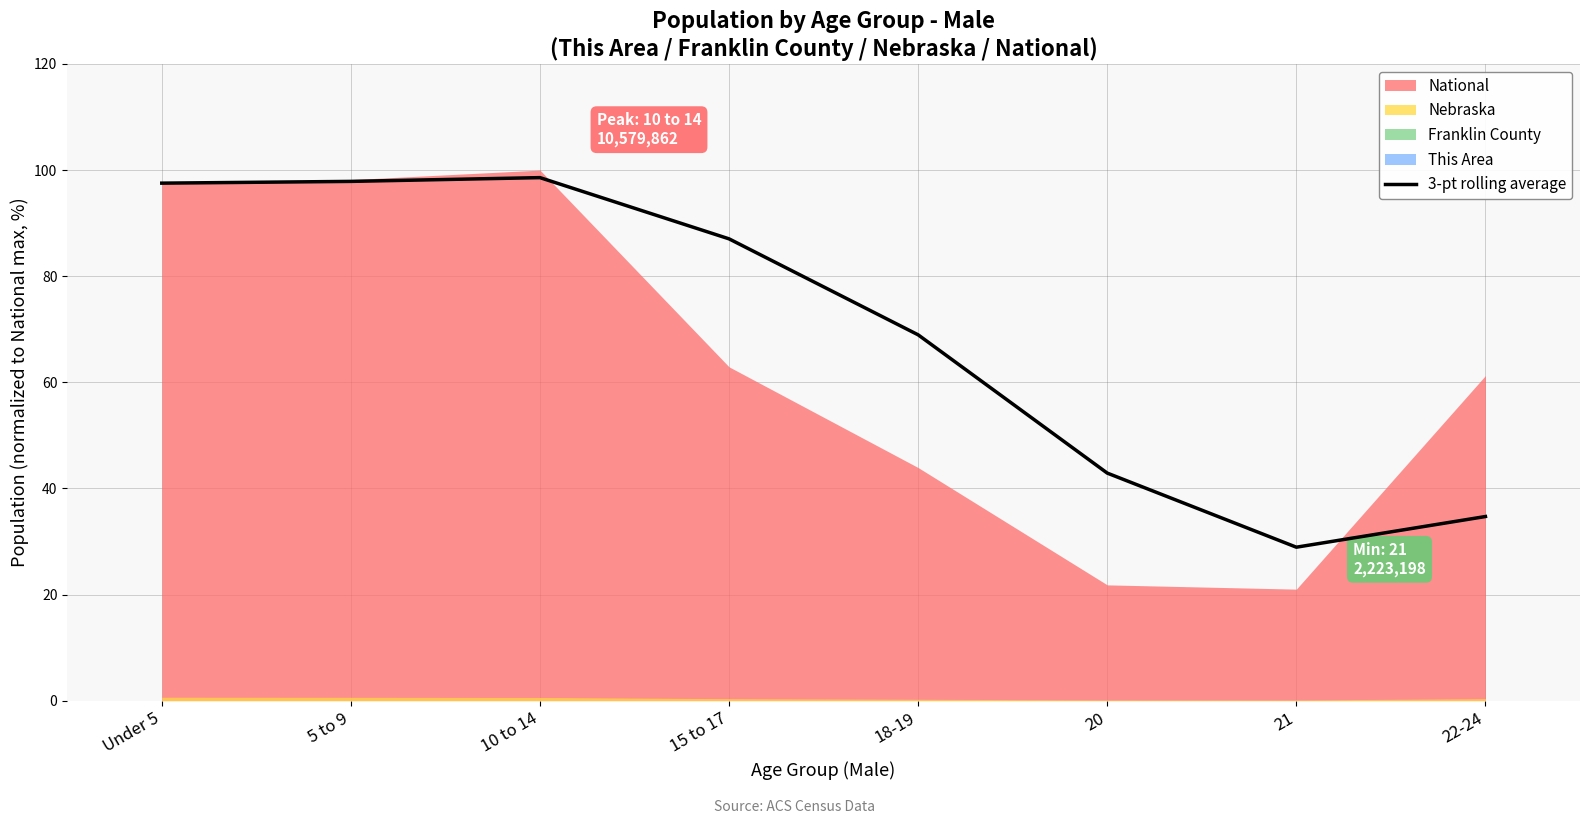

What is the difference between the maximum and minimum values?

69.7